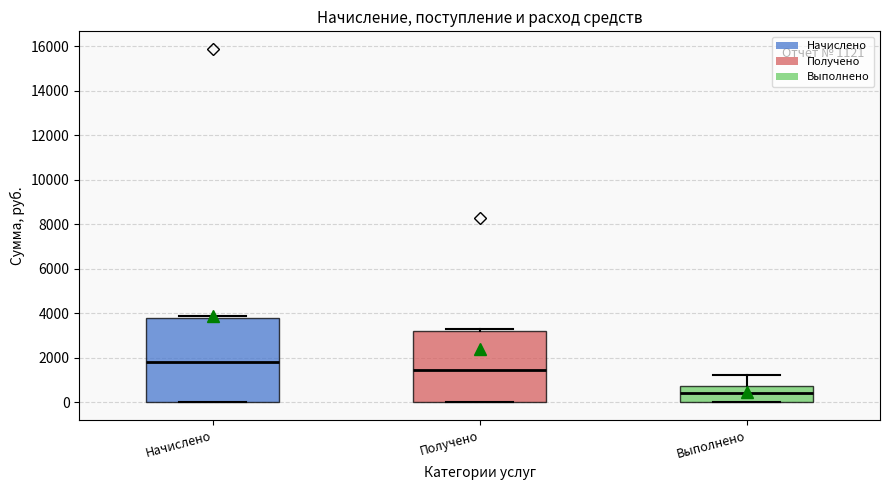

Comparing the boxes themselves (not the whiskers), which one is the tallest?

Начислено